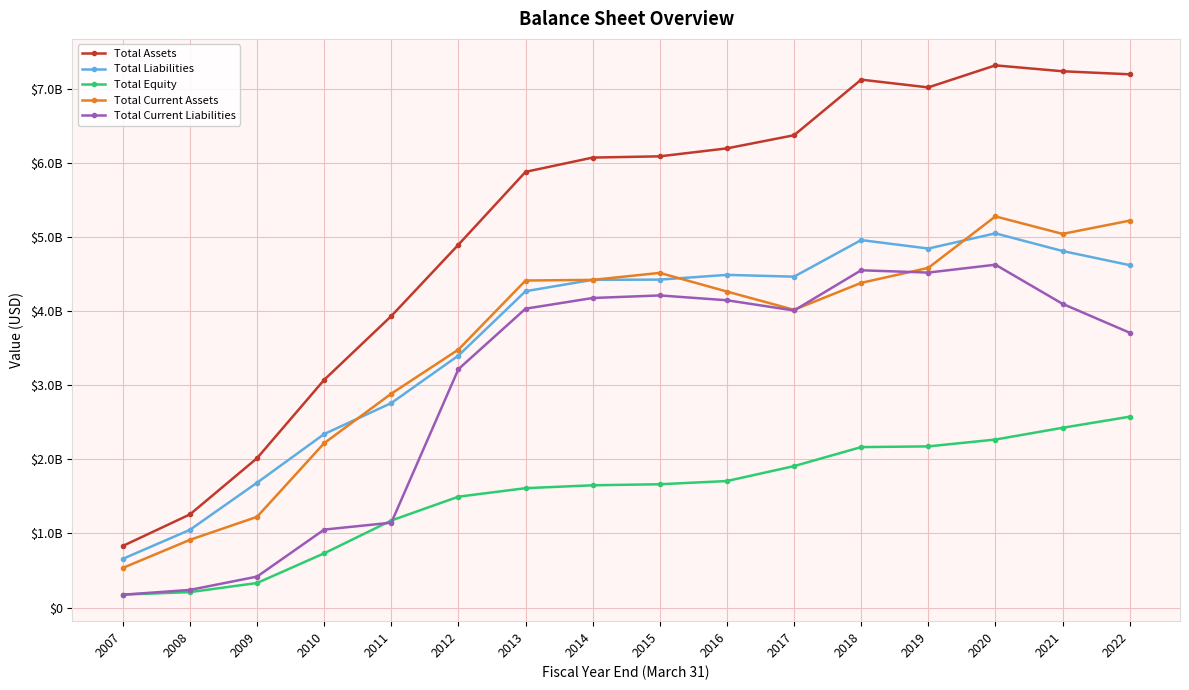

Rank the series by their maximum value, from lowest to highest.

Total Equity, Total Current Liabilities, Total Liabilities, Total Current Assets, Total Assets